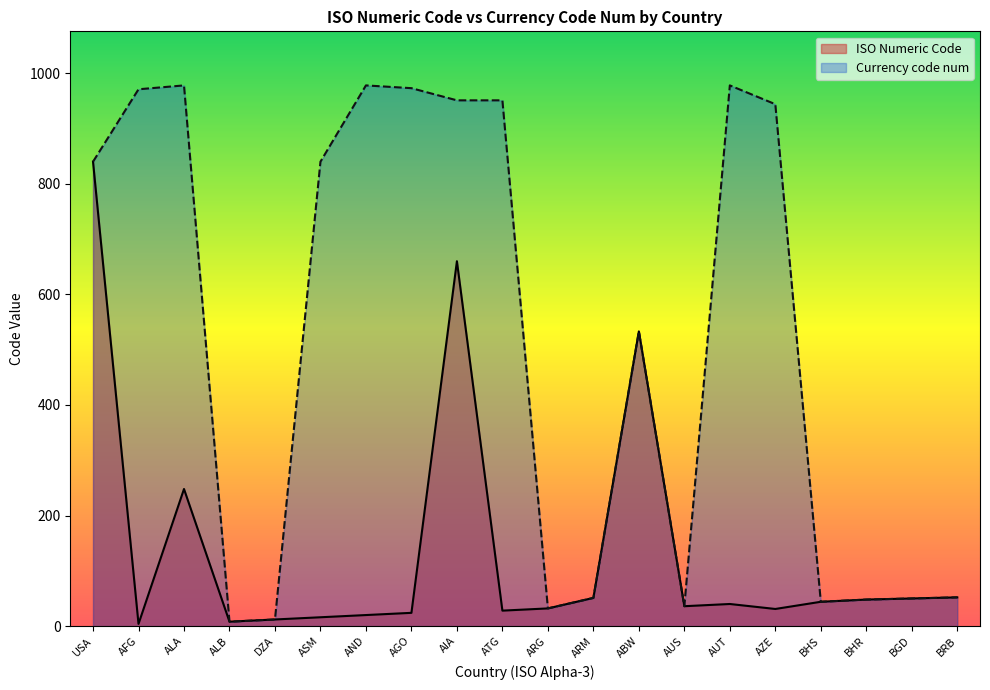

Where does the Currency code num series first go above 840?

AFG